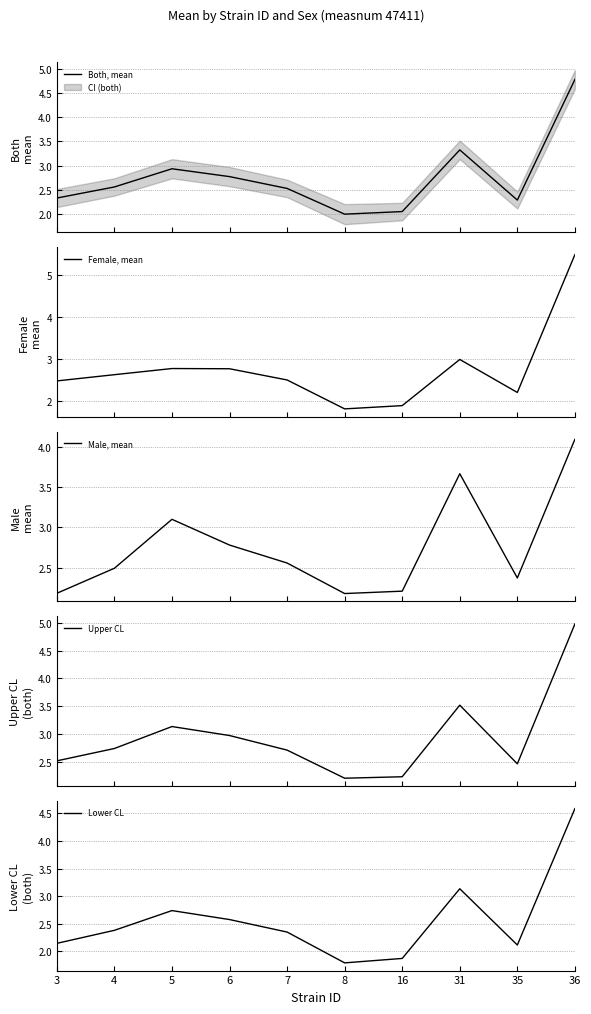

What is the spread (max minus min) of values at 8?

0.4